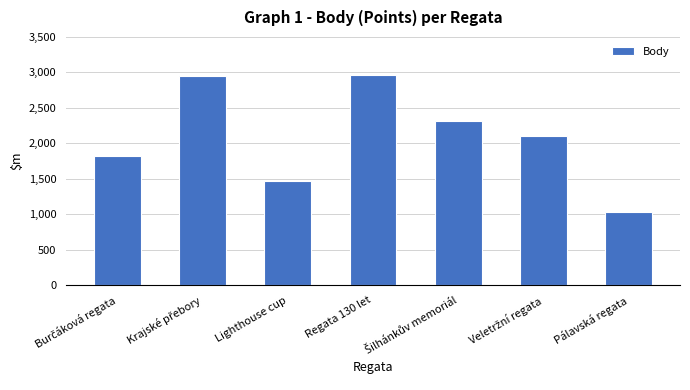

What is the value of the 3rd bar from the left?

1471